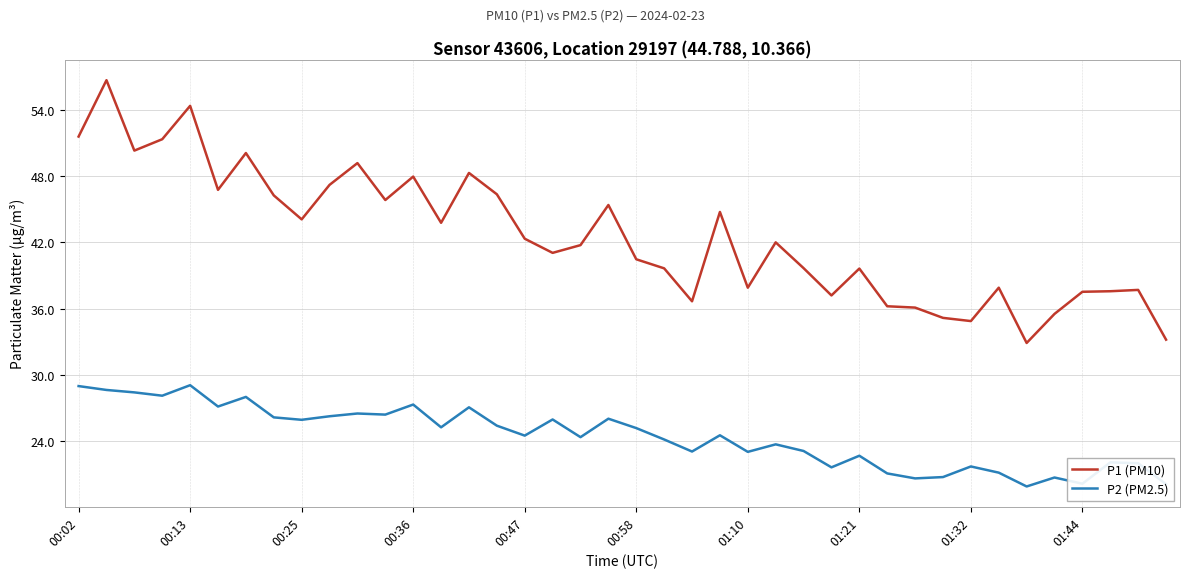

What is the maximum value for P1 (PM10)?

56.7